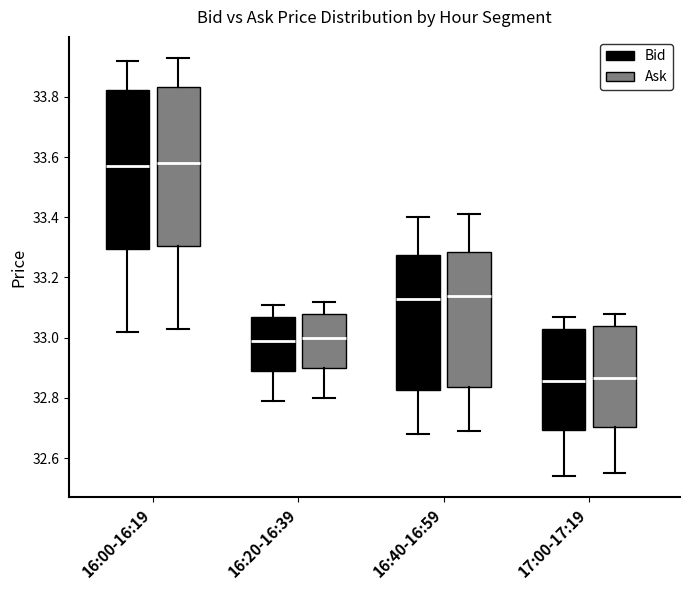

Reading left to right, transcribe this box plot: for each box, give where its median line is, the range the box spans, and where its two whiskers end, as read against the y-axis. The values are not printed on the chart, so give them approximately, as read against the axis.

16:00-16:19 (Bid): median 33.58, box 33.30 to 33.82, whiskers 33.02 to 33.92
16:00-16:19 (Ask): median 33.58, box 33.30 to 33.84, whiskers 33.04 to 33.94
16:20-16:39 (Bid): median 33.00, box 32.90 to 33.06, whiskers 32.80 to 33.12
16:20-16:39 (Ask): median 33.00, box 32.90 to 33.08, whiskers 32.80 to 33.12
16:40-16:59 (Bid): median 33.14, box 32.82 to 33.28, whiskers 32.68 to 33.40
16:40-16:59 (Ask): median 33.14, box 32.84 to 33.28, whiskers 32.70 to 33.42
17:00-17:19 (Bid): median 32.86, box 32.70 to 33.02, whiskers 32.54 to 33.08
17:00-17:19 (Ask): median 32.86, box 32.70 to 33.04, whiskers 32.56 to 33.08